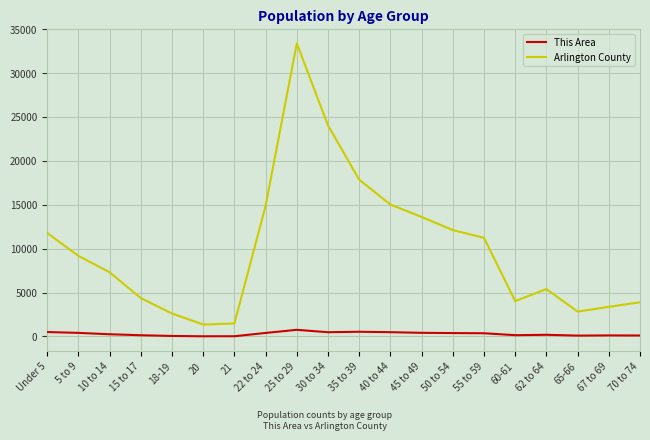

True or false: Arlington County and This Area cross at least once.

False